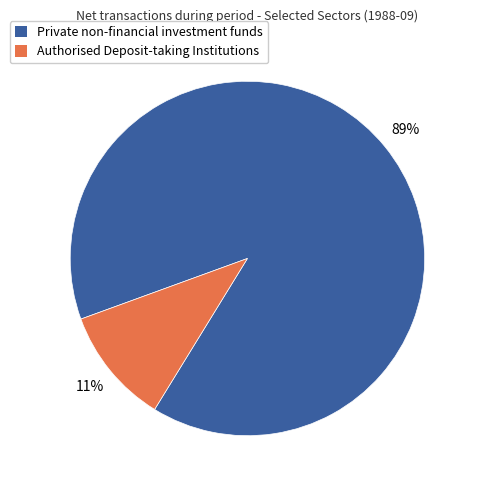

Which slice is the smallest?

Authorised Deposit-taking Institutions